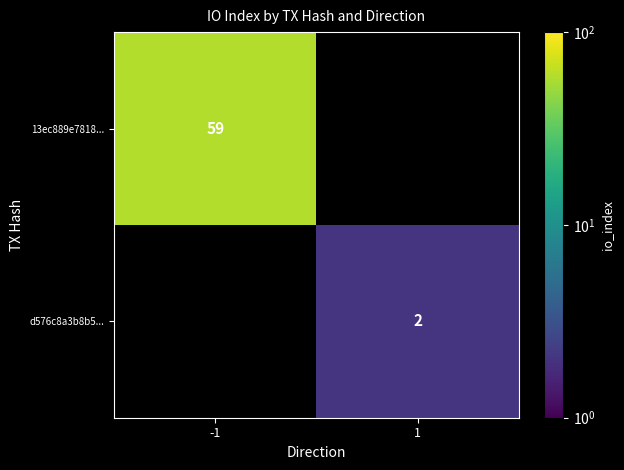

Which series has the widest spread of values?

d576c8a3b8b5...